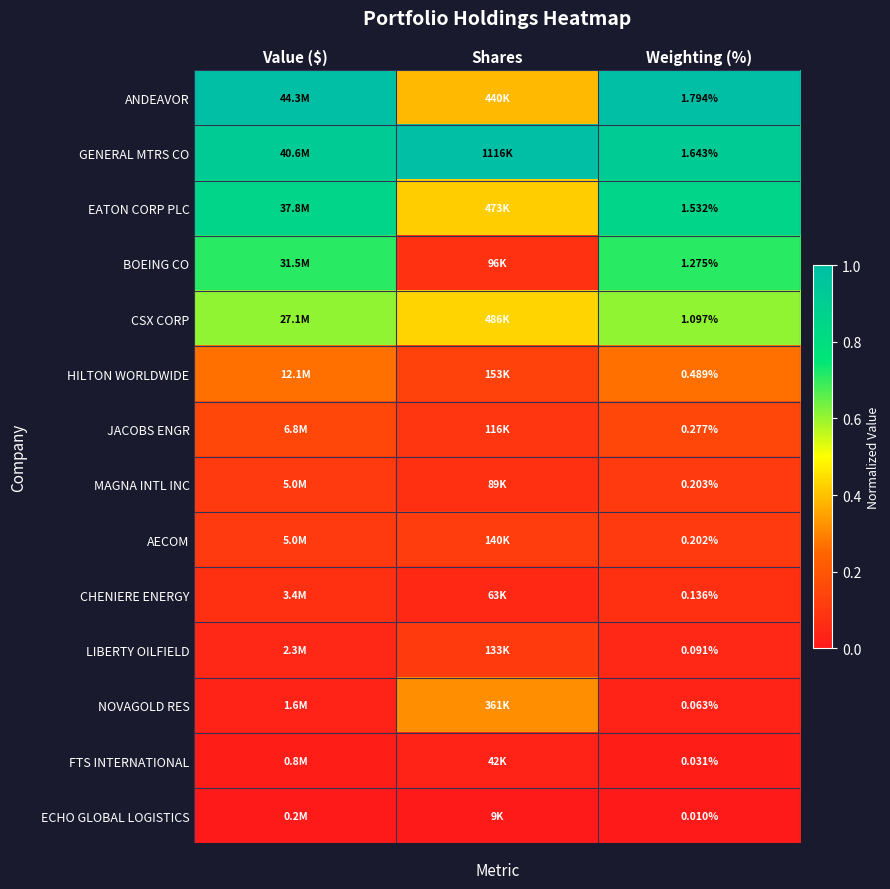

Count the number of categories in the chart.

3